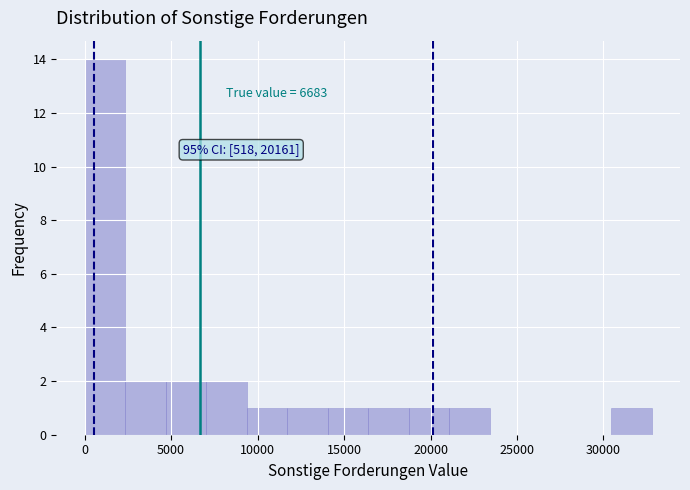

Which range on the x-axis has the tallest bar?

0 to 2500